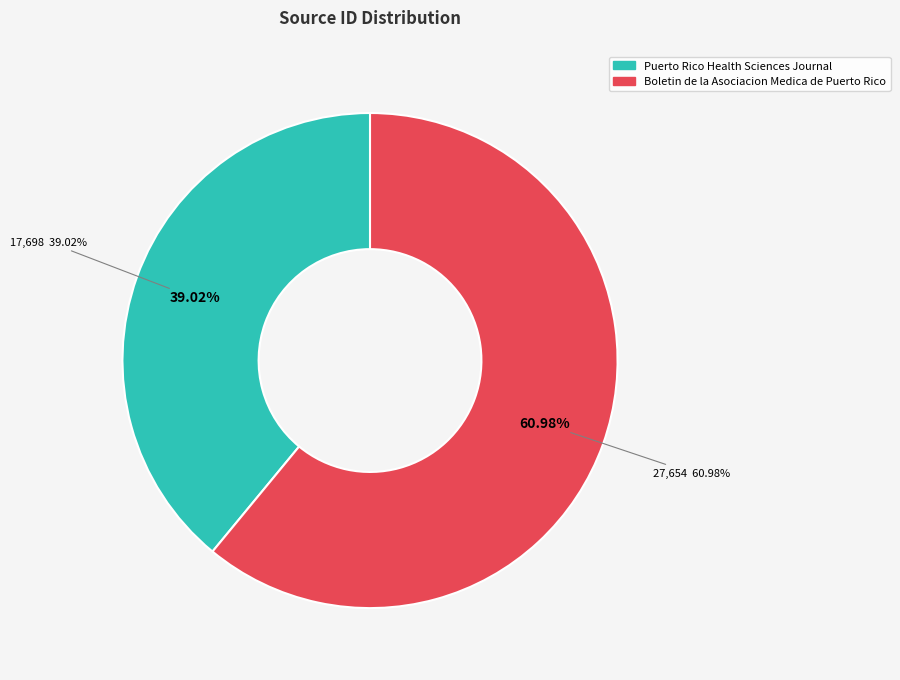

To the nearest percent, what is the average slice percentage?

50%